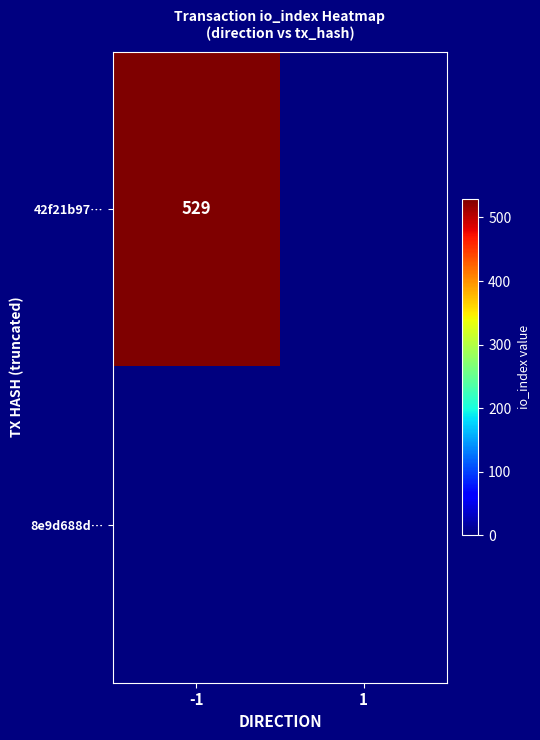

At how many categories does at least one series exceed 503?

1